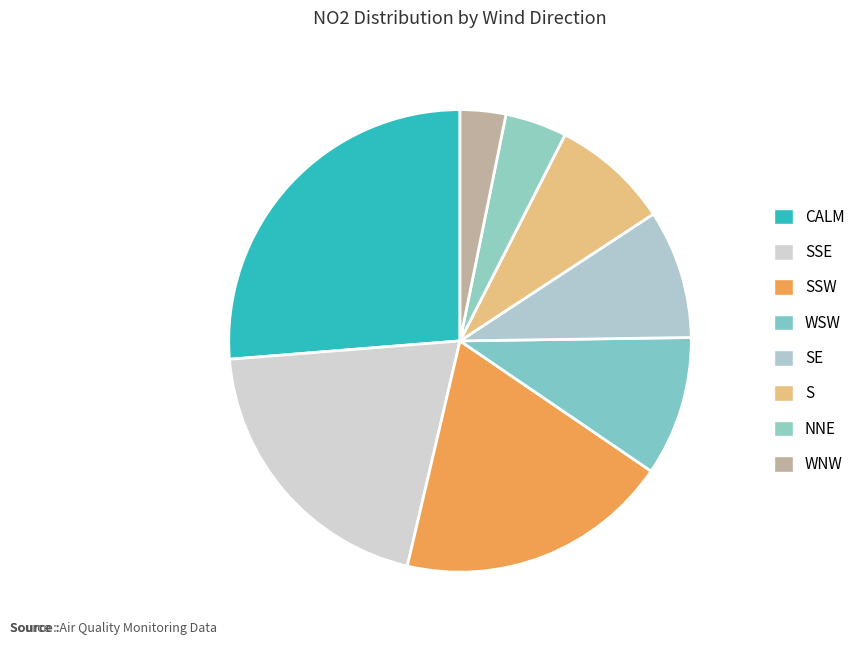

Rank the categories by value from lowest to highest.

WNW, NNE, S, SE, WSW, SSW, SSE, CALM